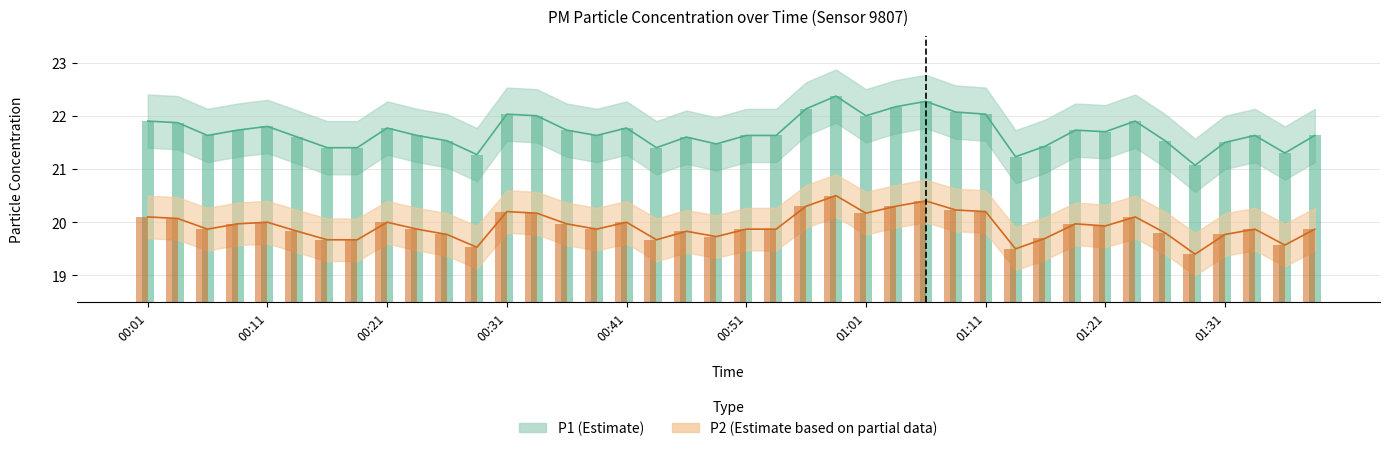

Which category has the highest value in the P2 series?

00:58